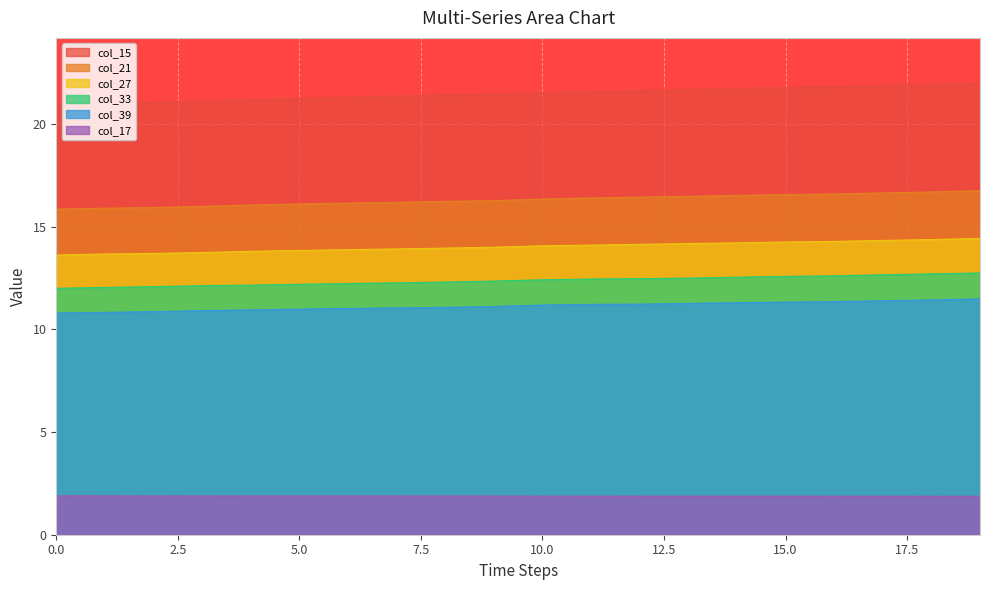

At which category does the chart reach its minimum across all series?

4.8